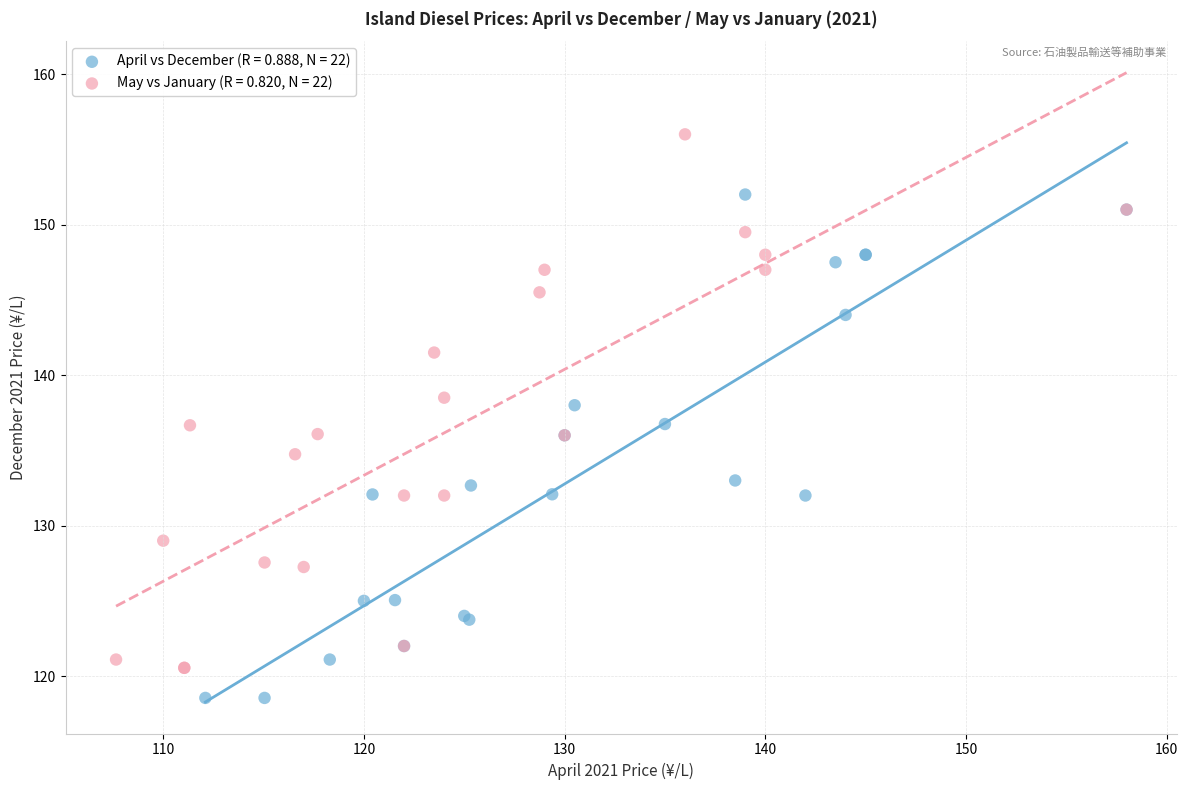

What are all the series names shown in the legend?

April vs December (R = 0.888, N = 22), May vs January (R = 0.820, N = 22)